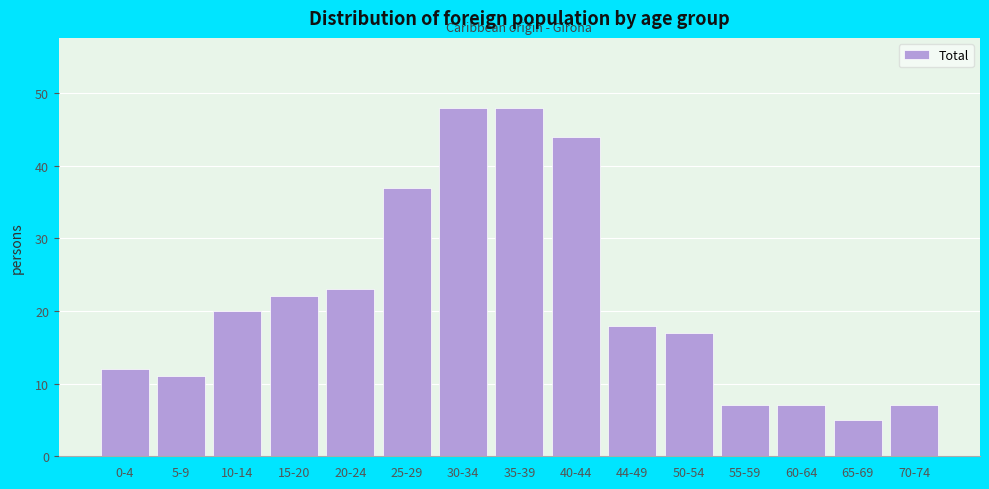

Reading left to right, what are all the values shown in this chart?

12	11	20	22	23	37	48	48	44	18	17	7	7	5	7